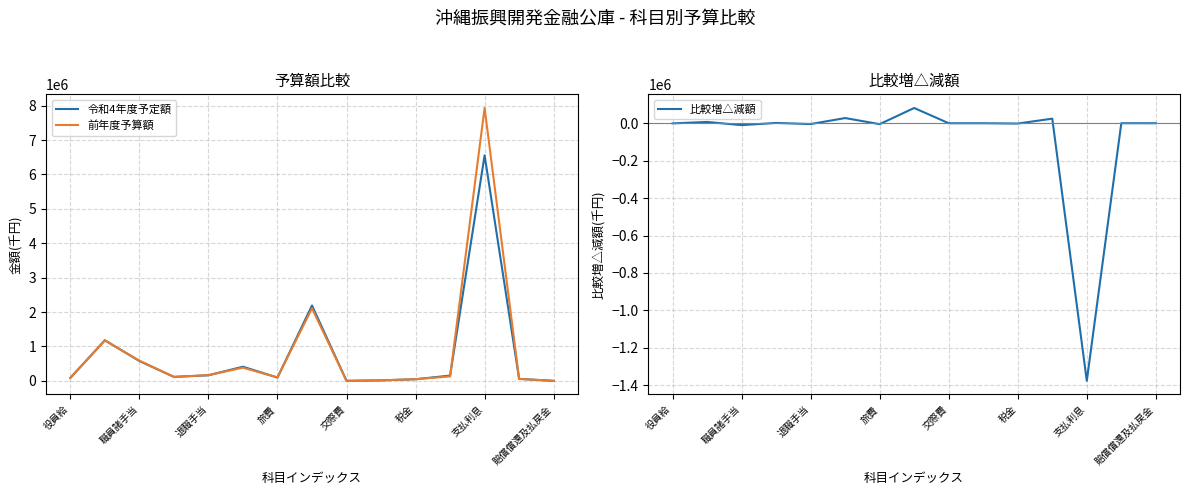

What is the value of the 前年度予算額 point at the 15th from the left?

100